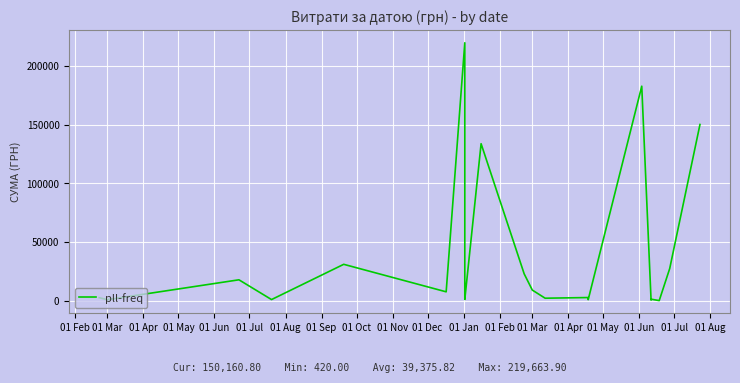

True or false: the data shows 25086.1 at 01 Apr.

False